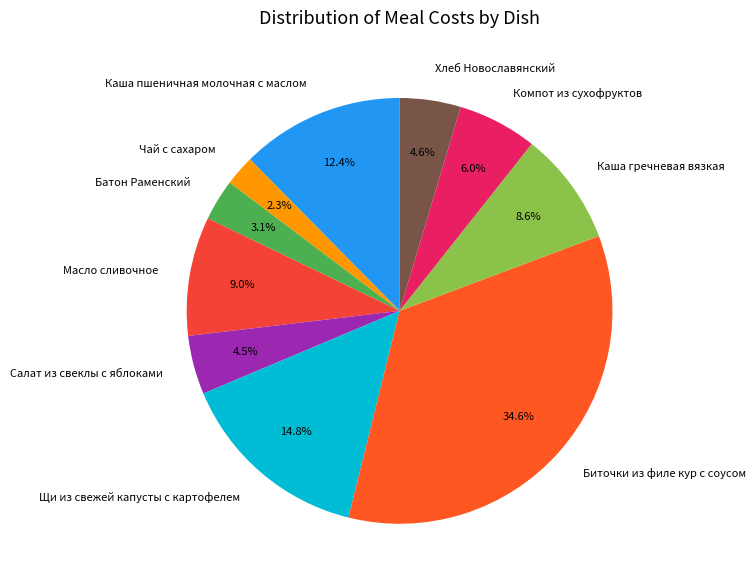

Which slice is the largest?

Биточки из филе кур с соусом